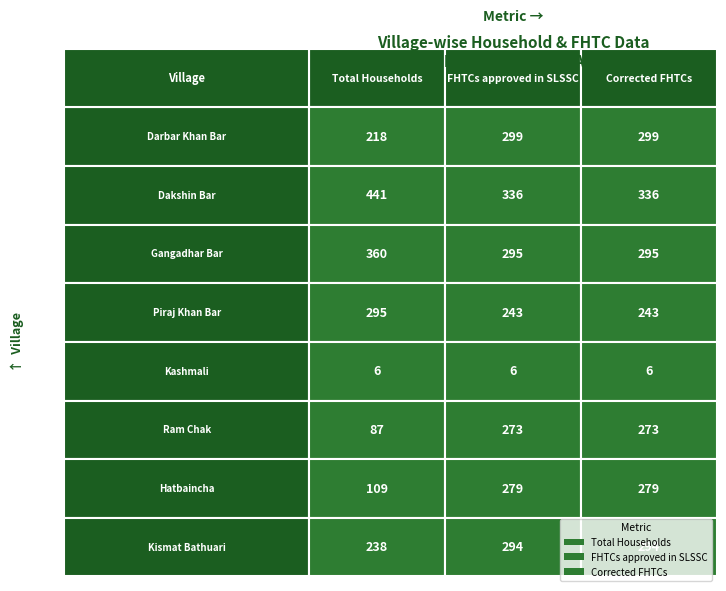

True or false: Hatbaincha has a value of 178 at 0.

False